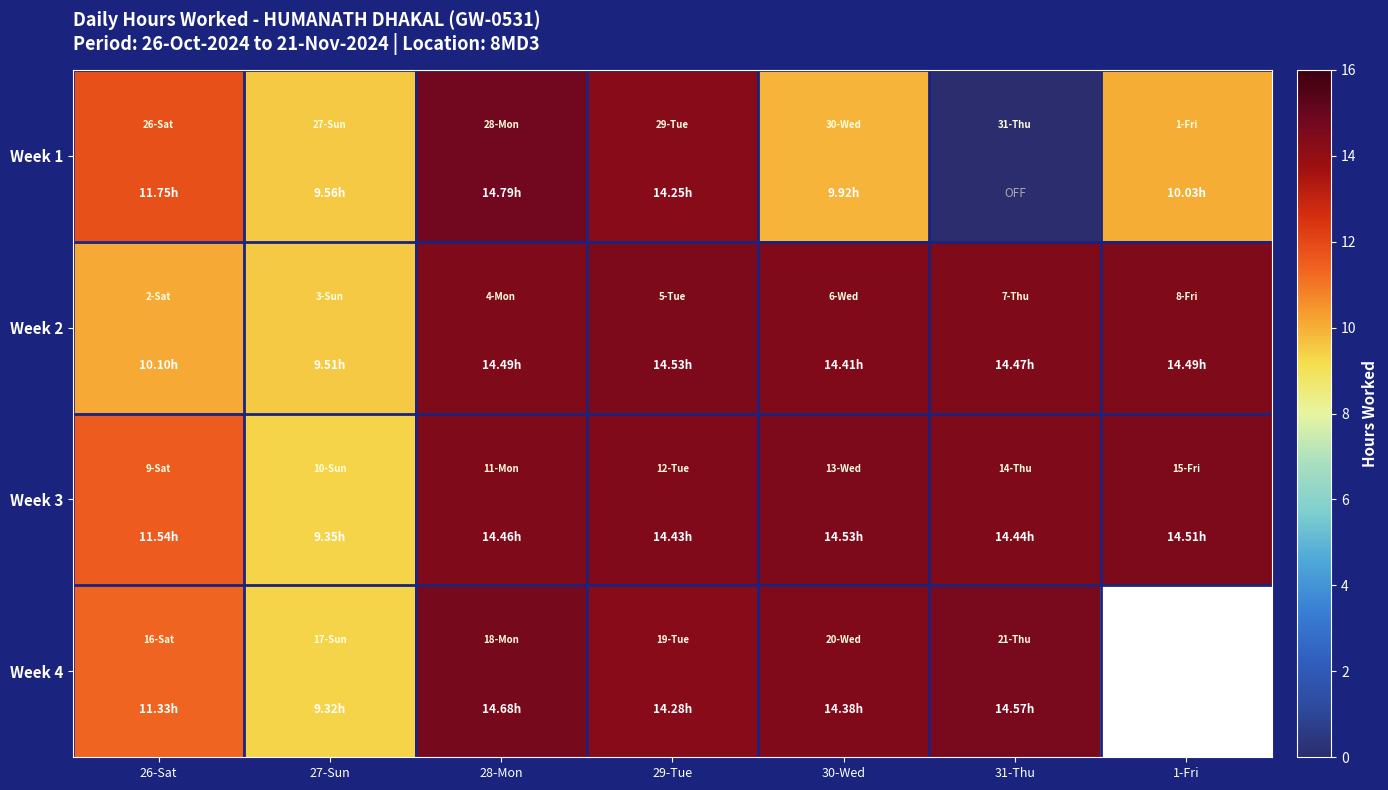

At how many categories does at least one series exceed 4?

7